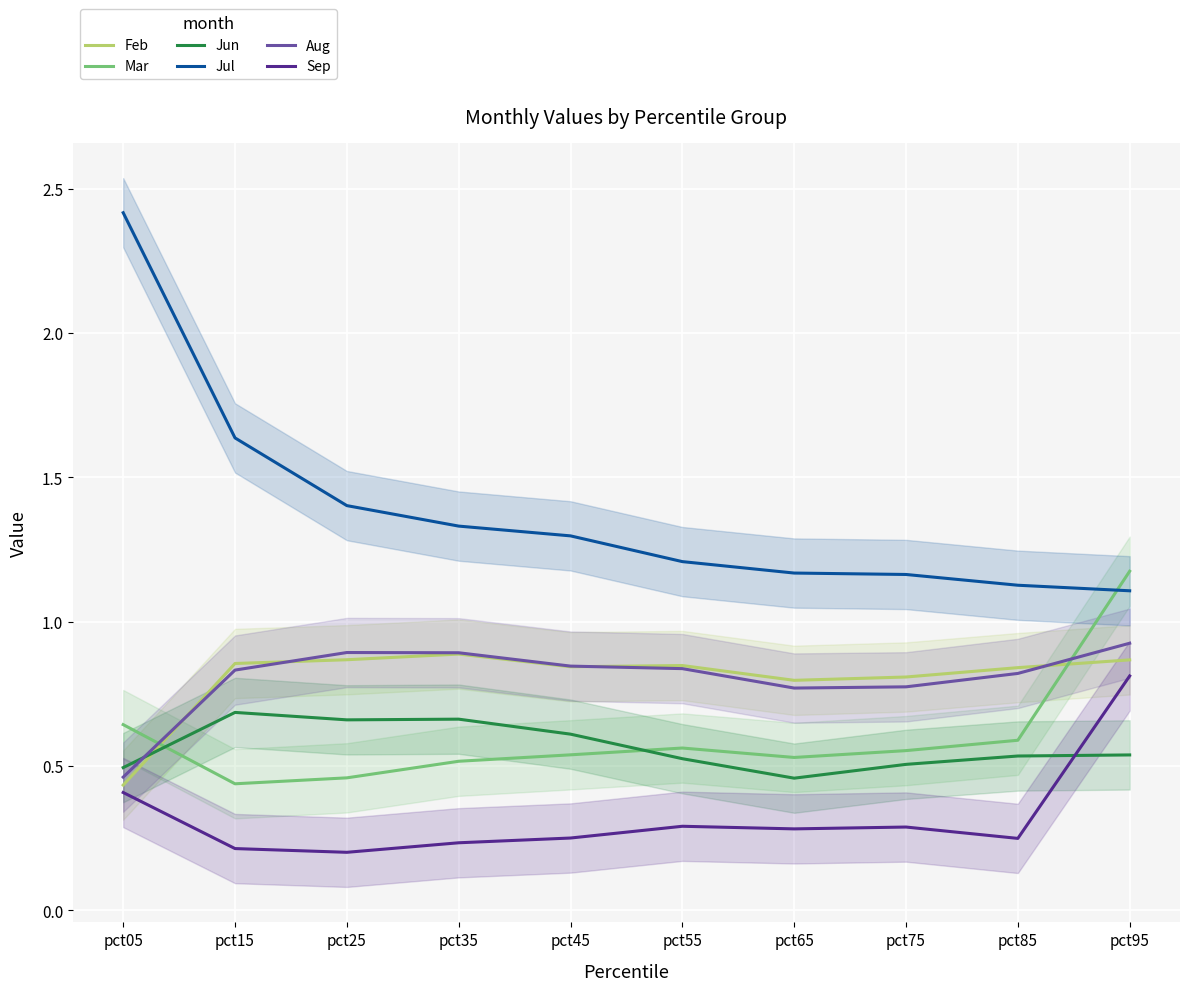

Is it true that Aug equals 0.8 at pct65?

True